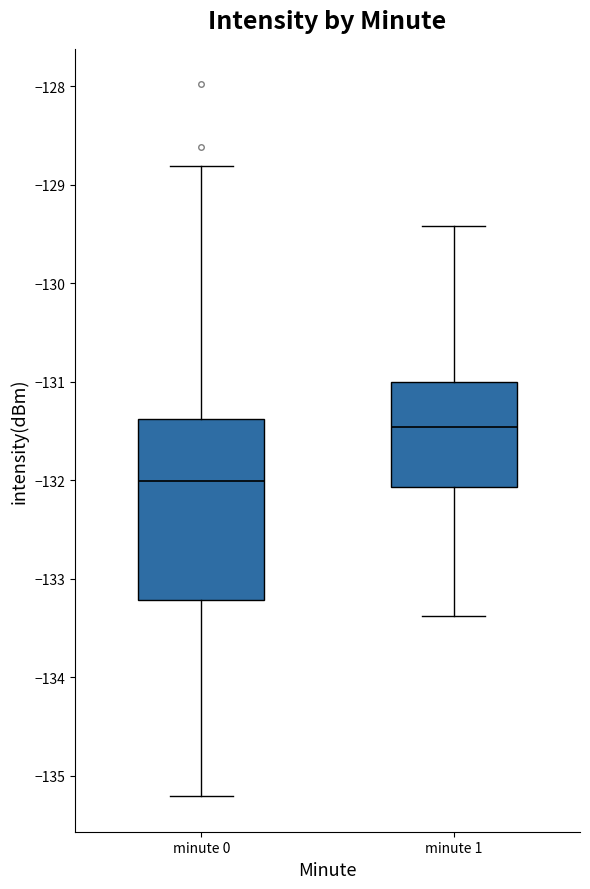

Which box has the lowest median line?

minute 0